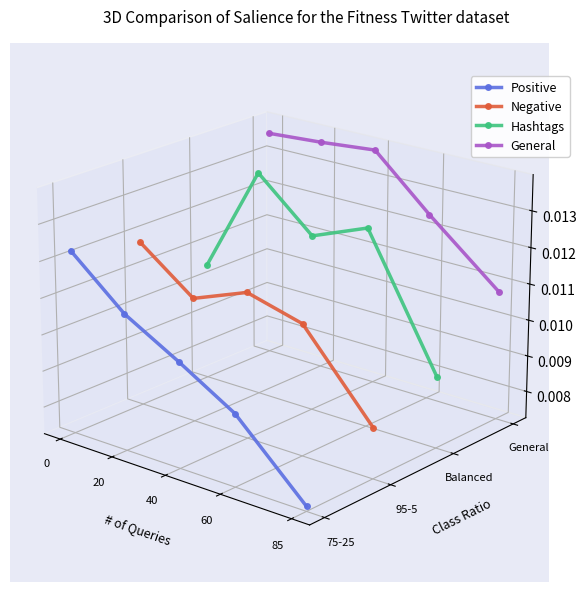

The value of Negative at 60 is -0.0. True or false?

False